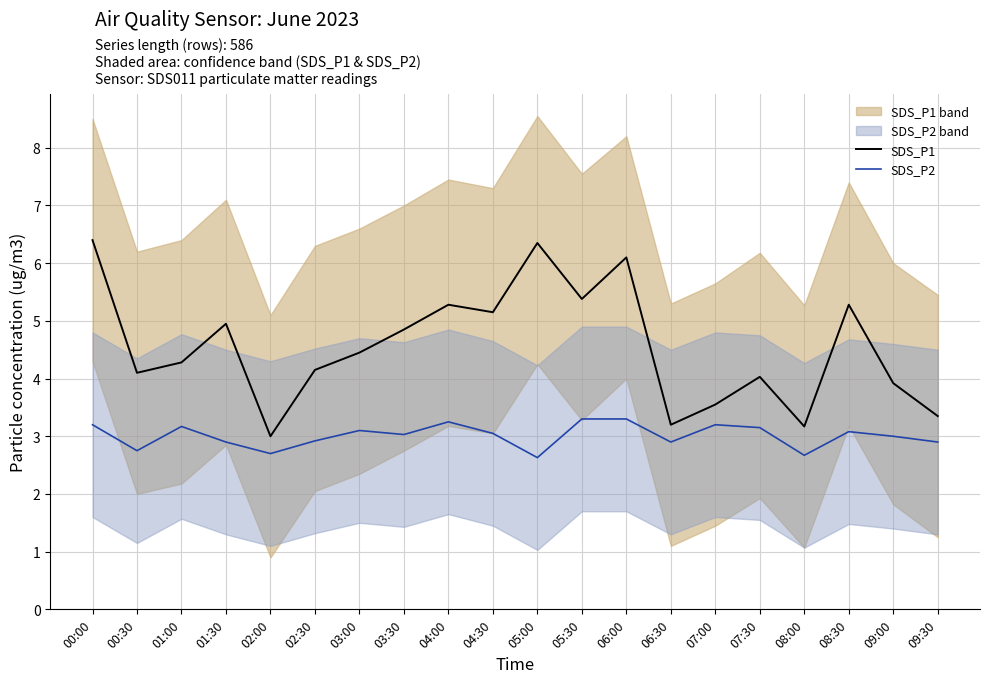

How many data points in SDS_P1 are above 4?

14